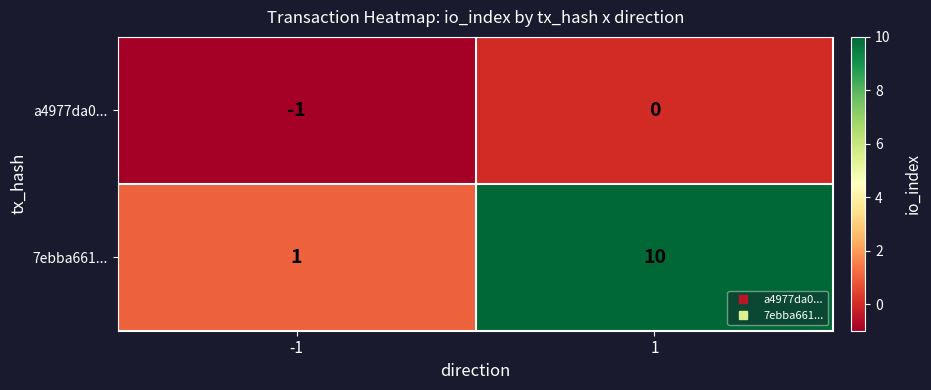

What is the maximum value shown in the chart?

10